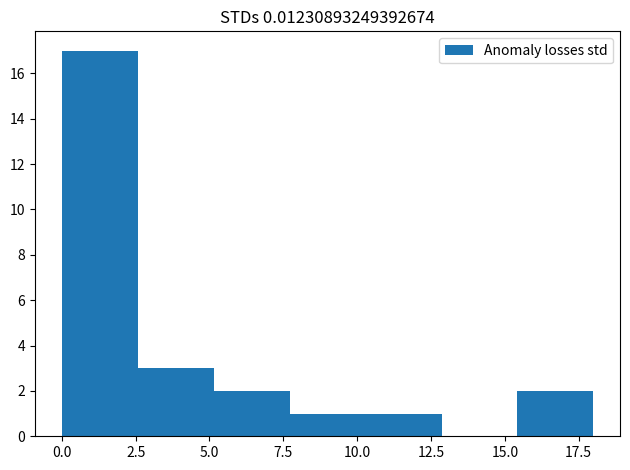

Reading left to right, transcribe this chart: for each bar, give the range it covers on the x-axis and its height. Neither the bar edges nor the heights are printed on the chart, so give them approximately, as read against the axes.

0.0 to 2.5: 17
2.5 to 5.0: 3
5.0 to 7.5: 2
7.5 to 10.5: 1
10.5 to 13.0: 1
13.0 to 15.5: 0
15.5 to 18.0: 2